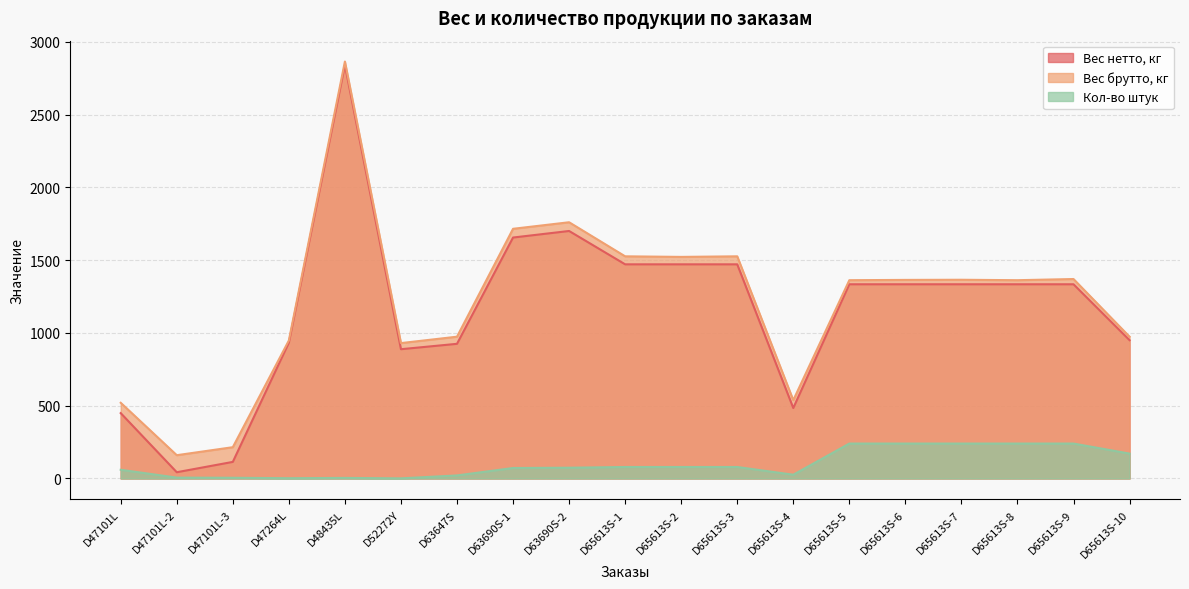

At which category is the sum across all series the highest?

D48435L